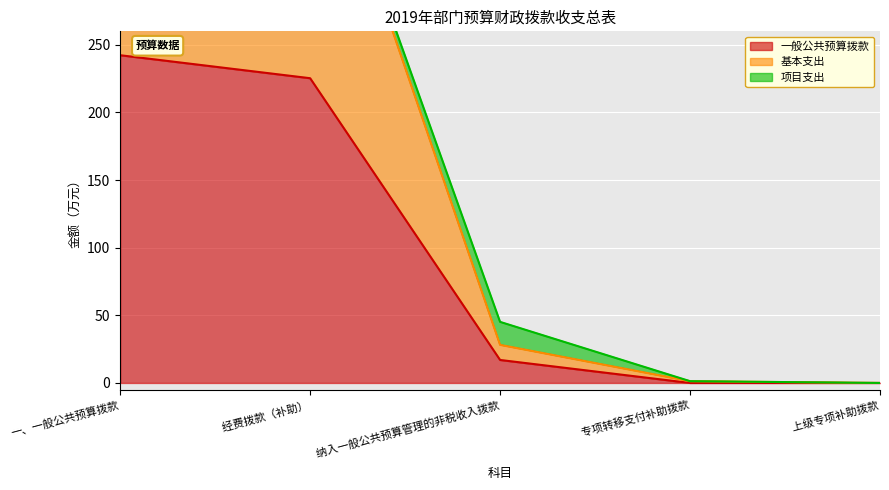

The 基本支出 series shows -225.0 at     上级专项补助拨款. True or false?

False